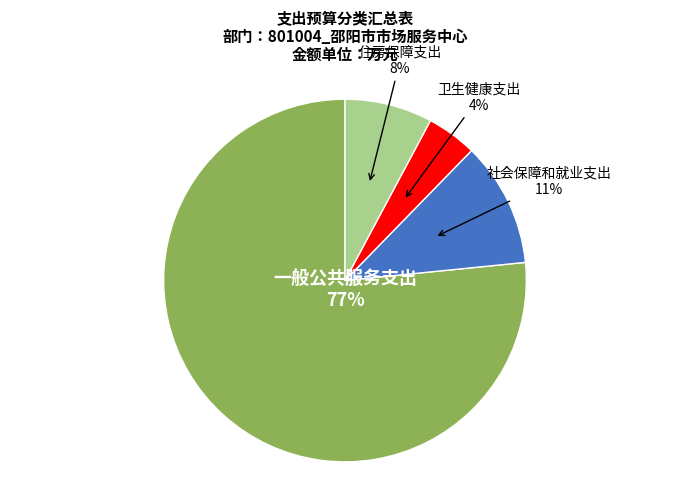

To the nearest percent, what is the difference between the 住房保障支出 and 社会保障和就业支出 slice percentages?

3%